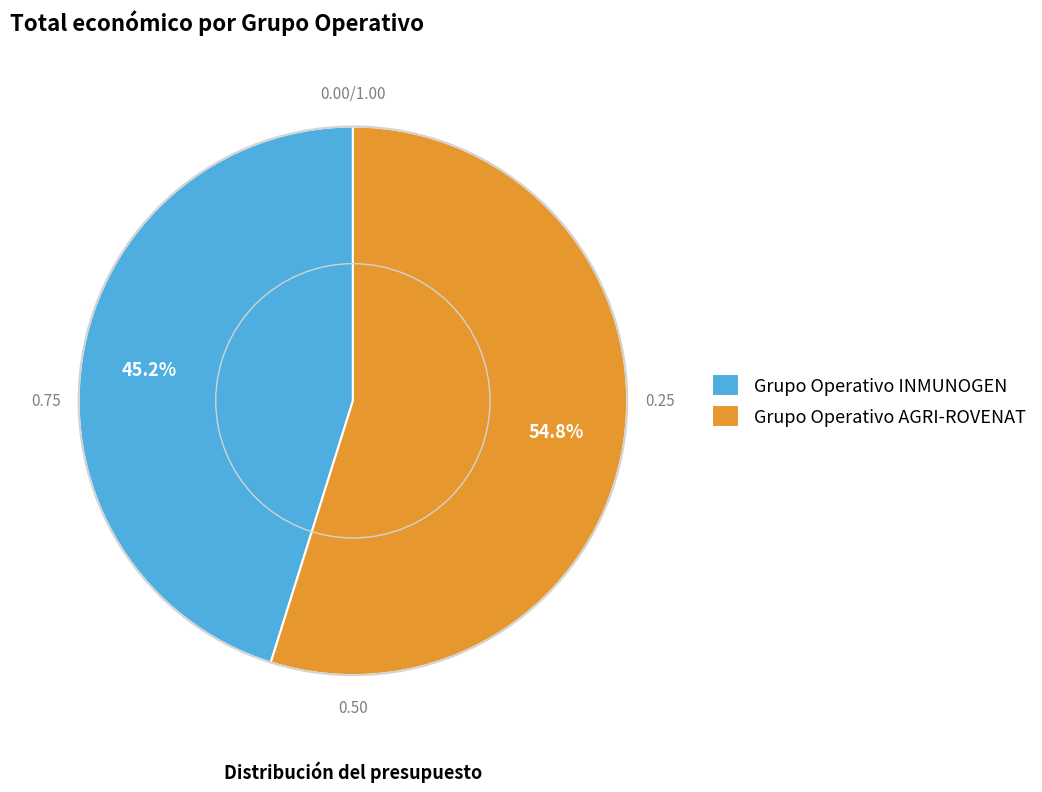

What percentage is the Grupo Operativo AGRI-ROVENAT slice, to the nearest percent?

55%